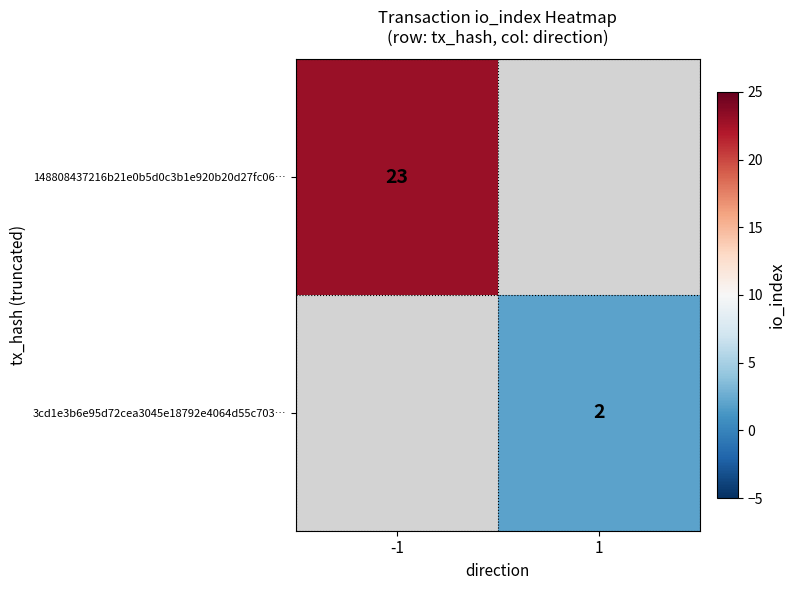

Is it true that 3cd1e3b6e95d72cea3045e18792e4064d55c703… equals 3 at 1?

False